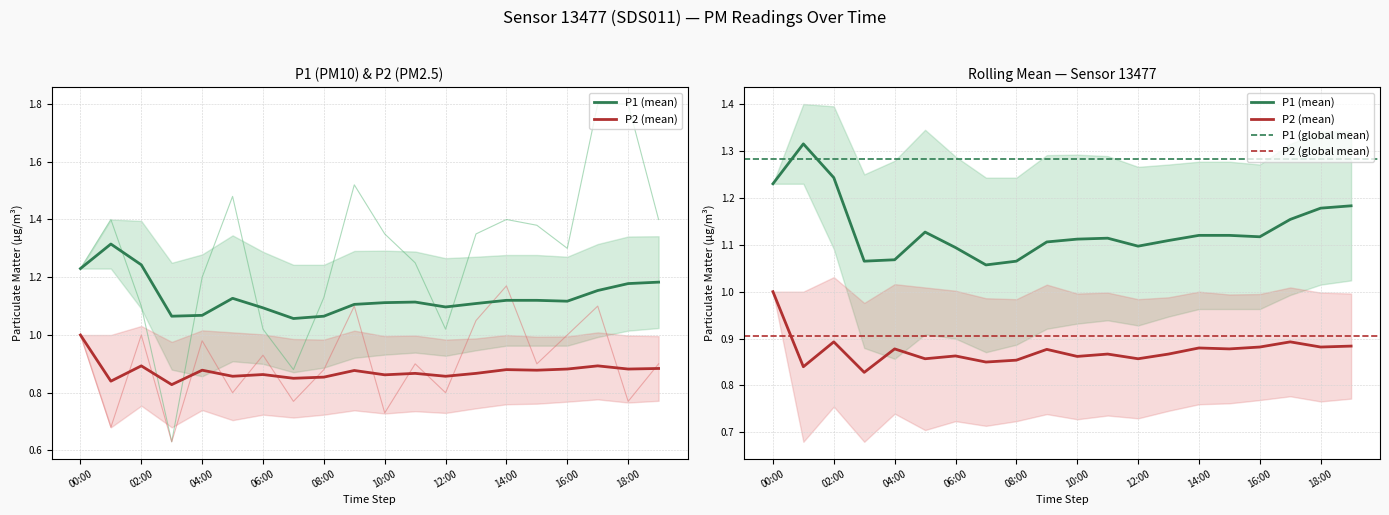

List the labels in order of P2 value, smallest first.

03:00, 01:00, 10:00, 07:00, 18:00, 05:00, 12:00, 08:00, 11:00, 15:00, 19:00, 06:00, 04:00, 00:00, 02:00, 16:00, 13:00, 09:00, 17:00, 14:00